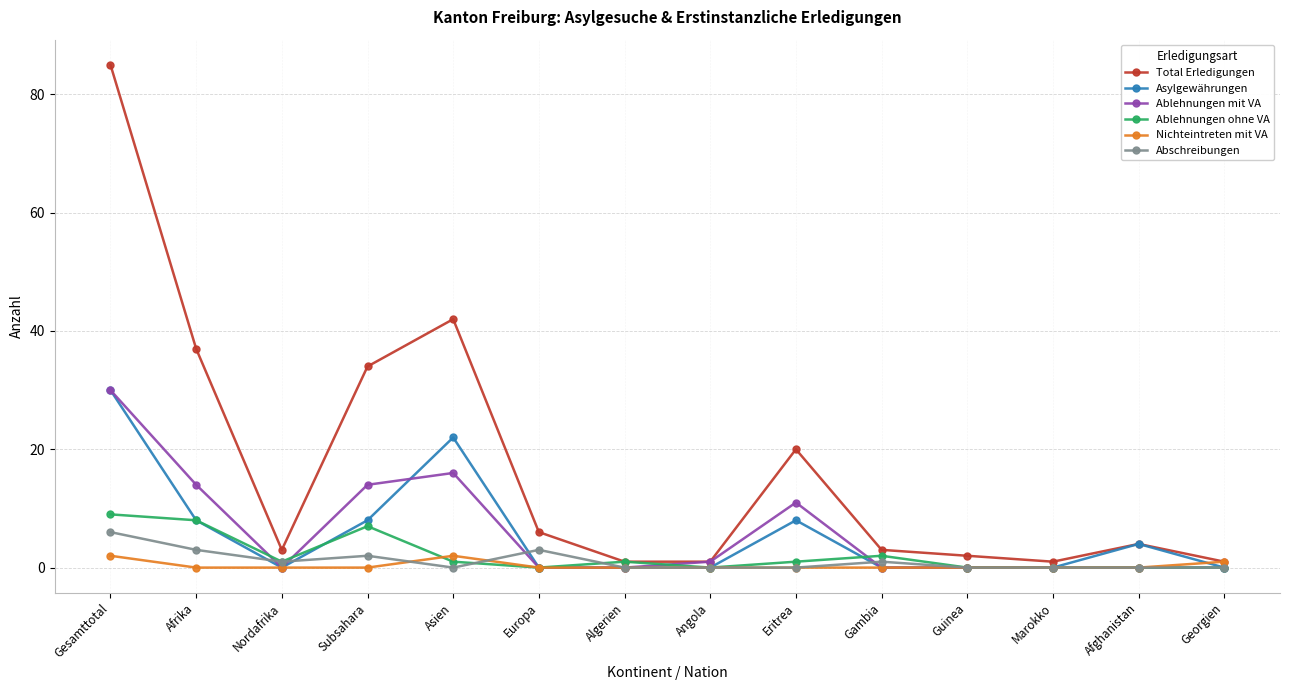

How many lines are shown in the chart?

6